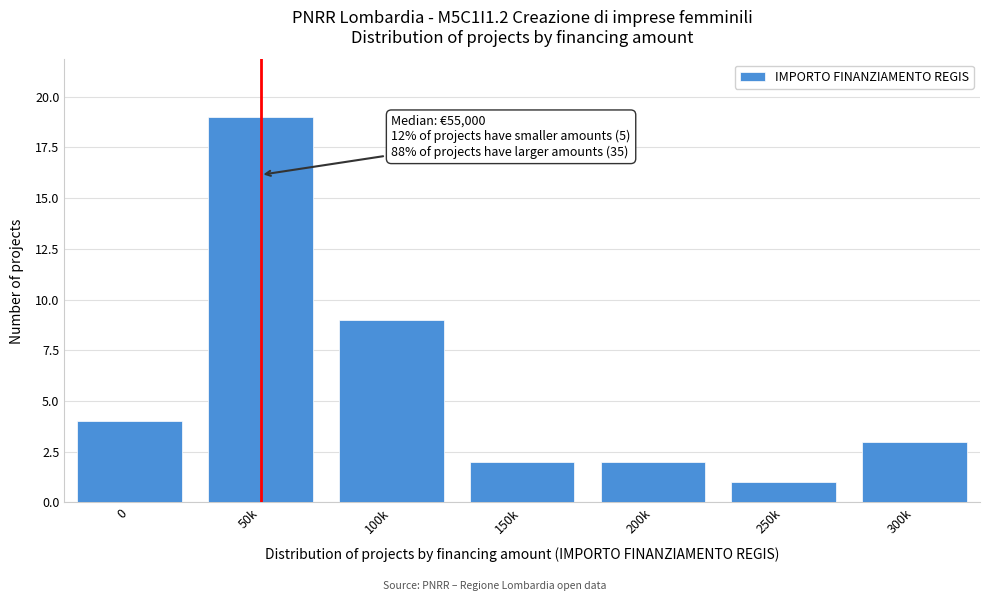

Reading left to right, transcribe all the data shown in this chart.

0=4	50k=19	100k=9	150k=2	200k=2	250k=1	300k=3